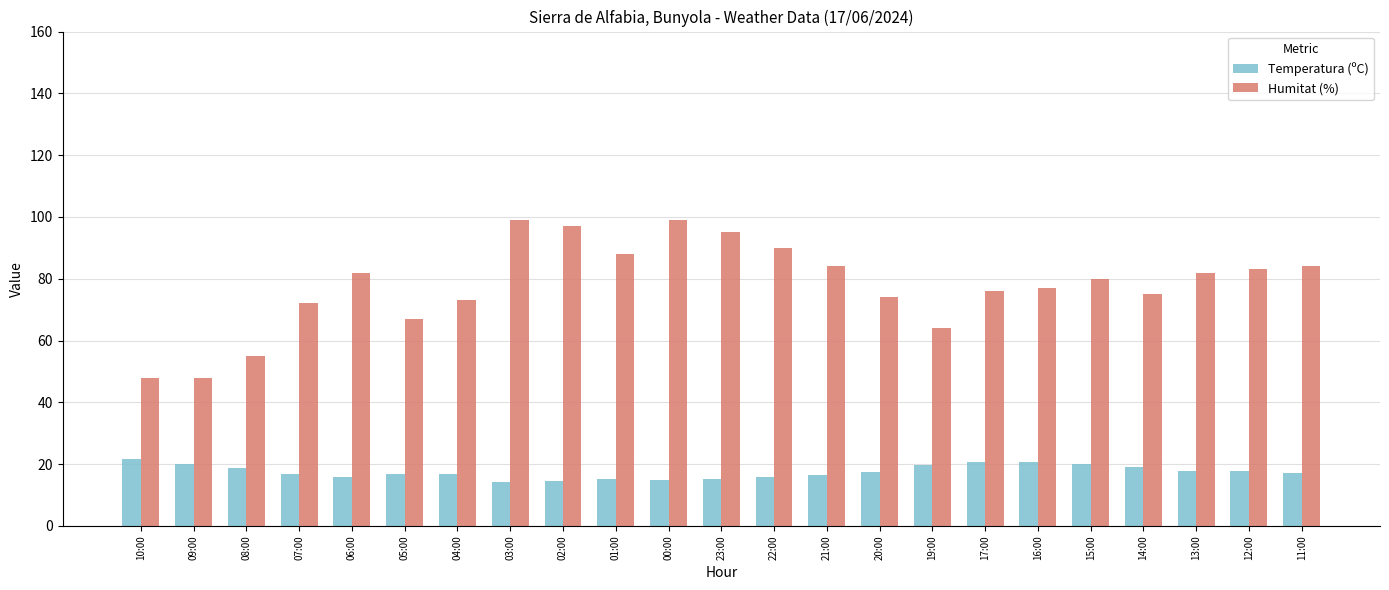

Rank the series at 11:00 from highest to lowest value.

Humitat (%), Temperatura (ºC)